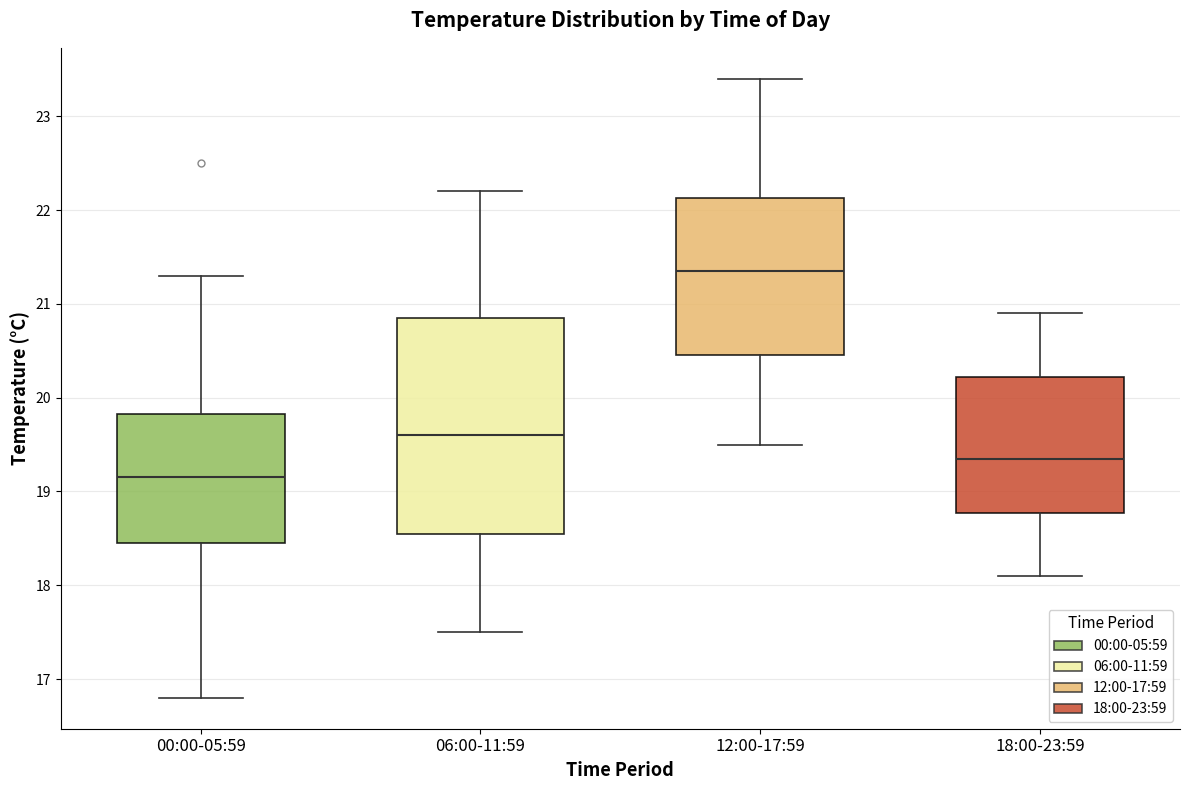

Which box has the lowest median line?

00:00-05:59